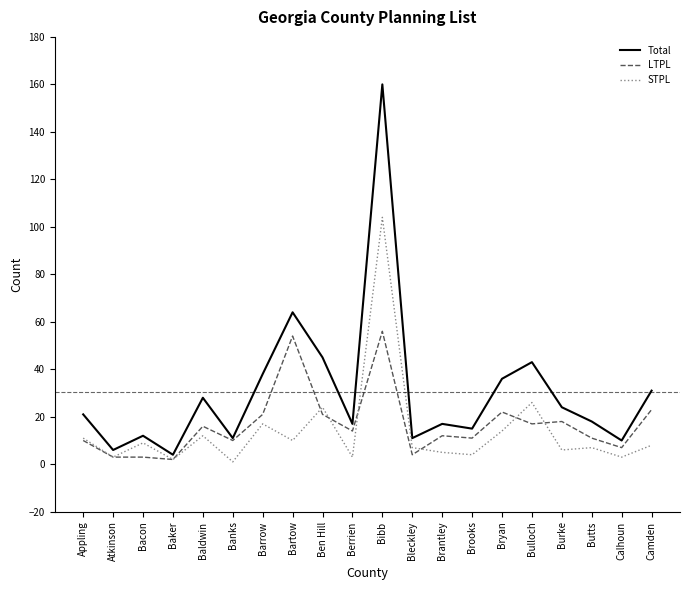

The LTPL series shows 3 at Atkinson. True or false?

True